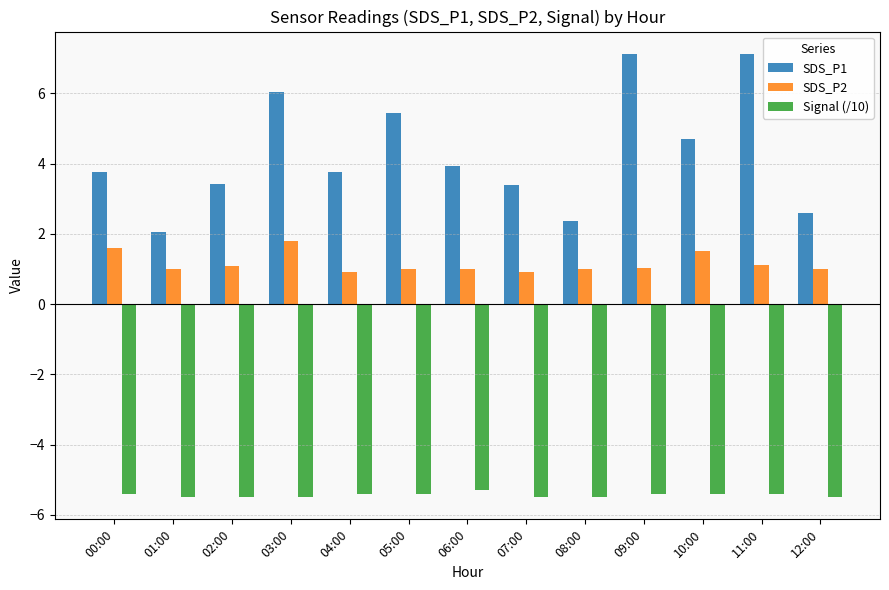

The Signal (/10) series shows -5.3 at 06:00. True or false?

True